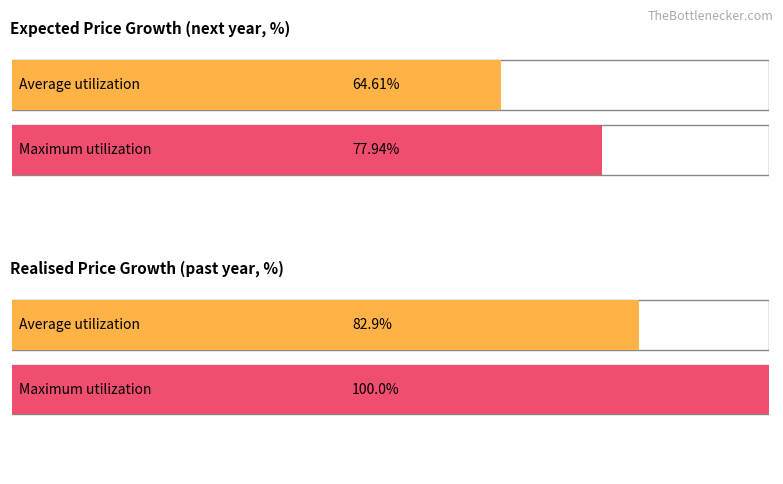

What are all the series names shown in the legend?

Average utilization, Maximum utilization